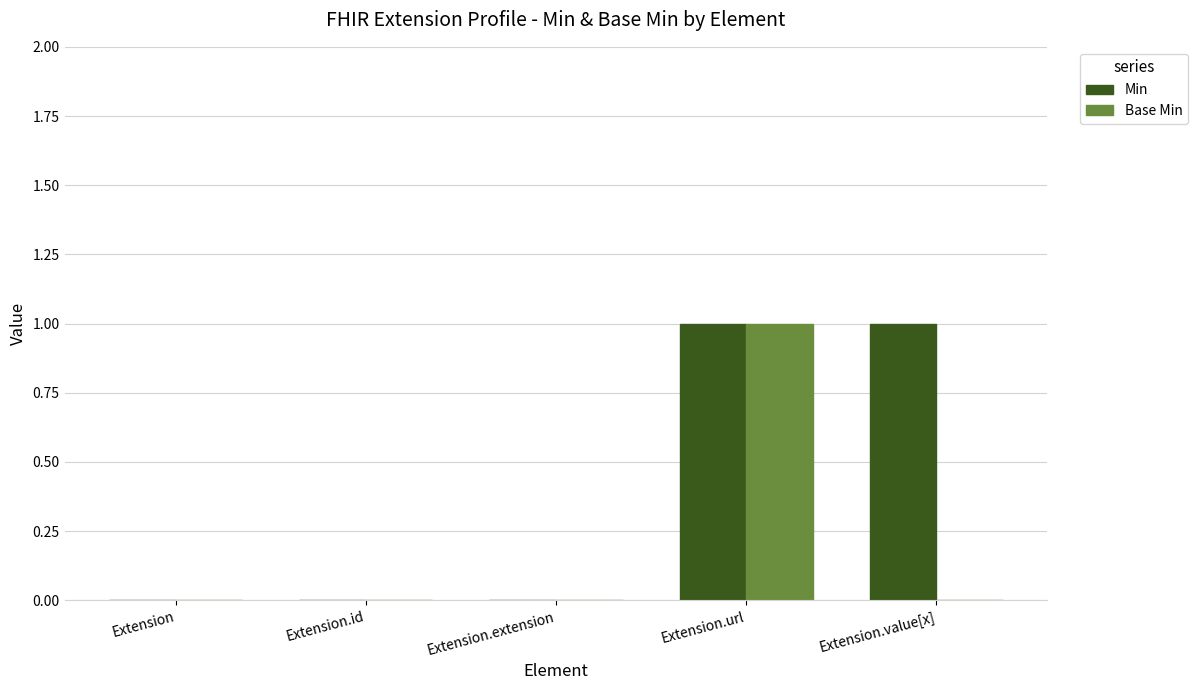

Count the number of categories in the chart.

5